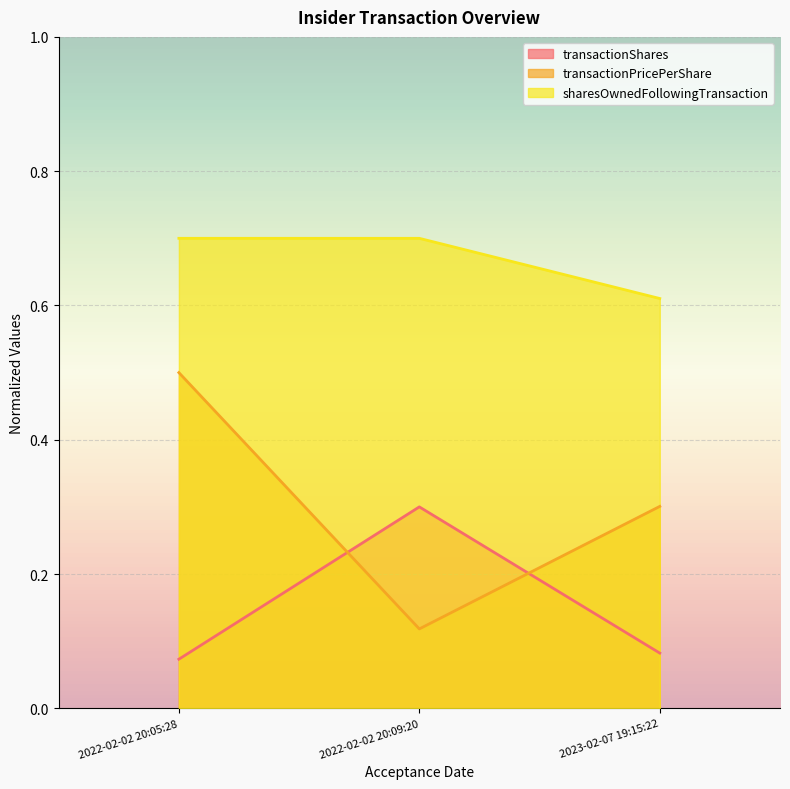

What is the approximate value of transactionPricePerShare at 2022-02-02 20:05:28?

0.5